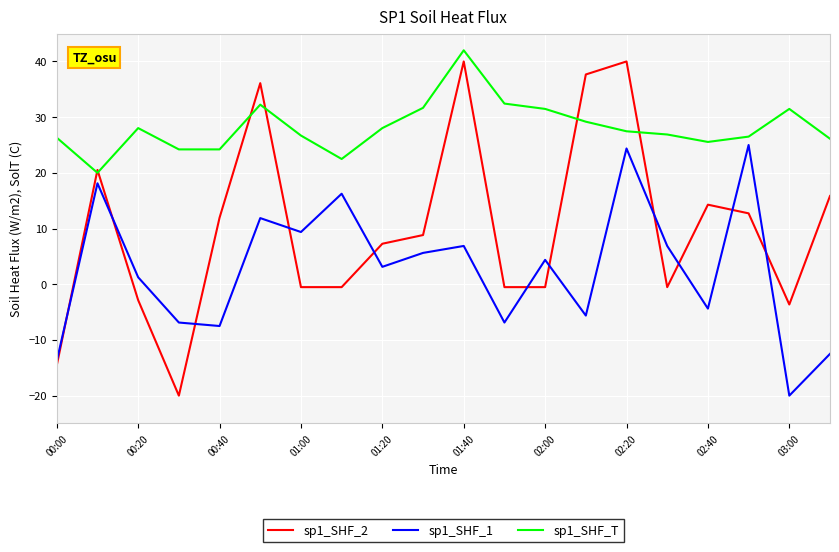

True or false: sp1_SHF_2 and sp1_SHF_T cross at least once.

True